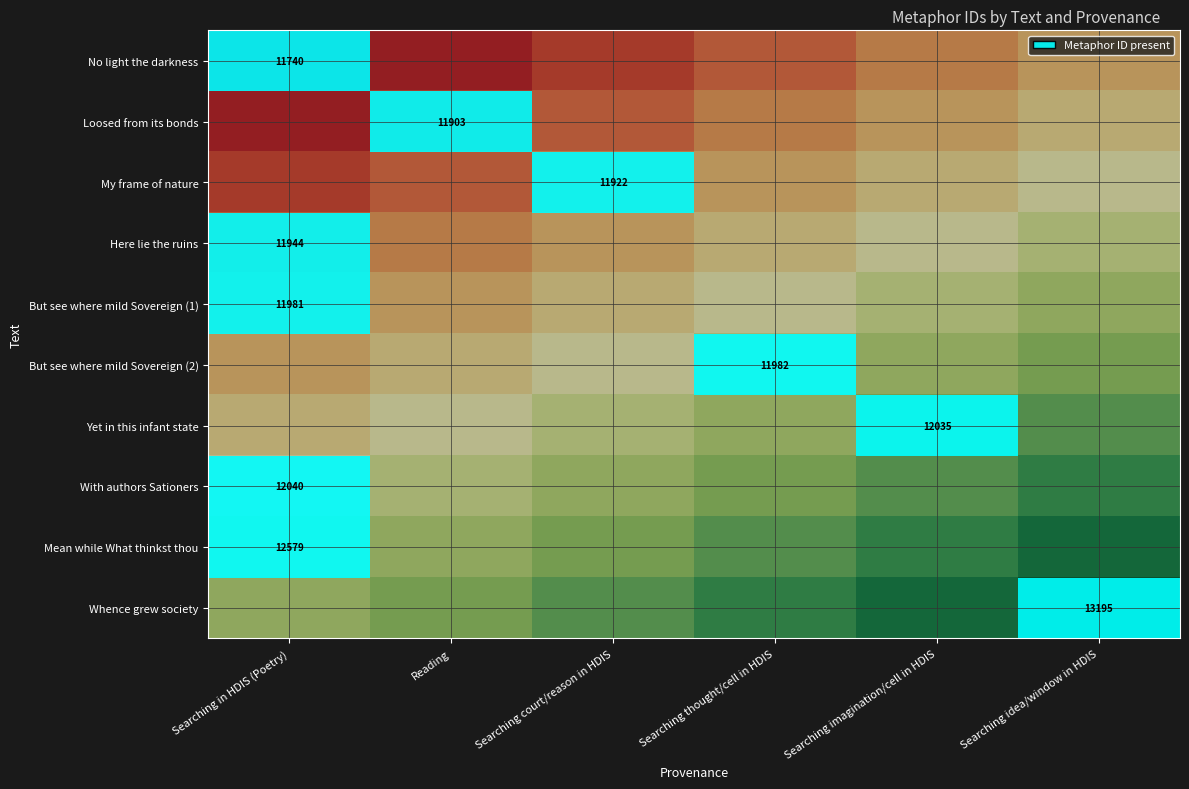

Rank the series at Reading from lowest to highest value.

No light the darkness, Loosed from its bonds, My frame of nature, Here lie the ruins, But see where mild Sovereign (1), But see where mild Sovereign (2), Yet in this infant state, With authors Sationers, Mean while What thinkst thou, Whence grew society